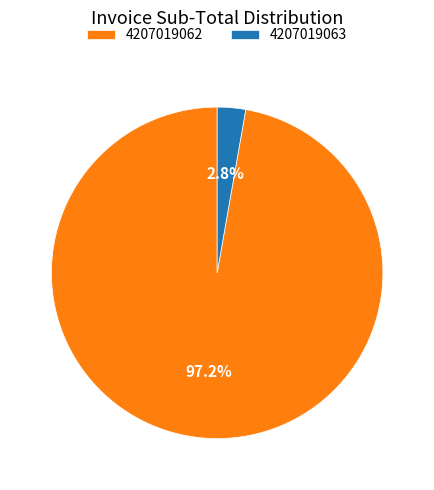

Does 4207019062 represent more than half of the total?

Yes